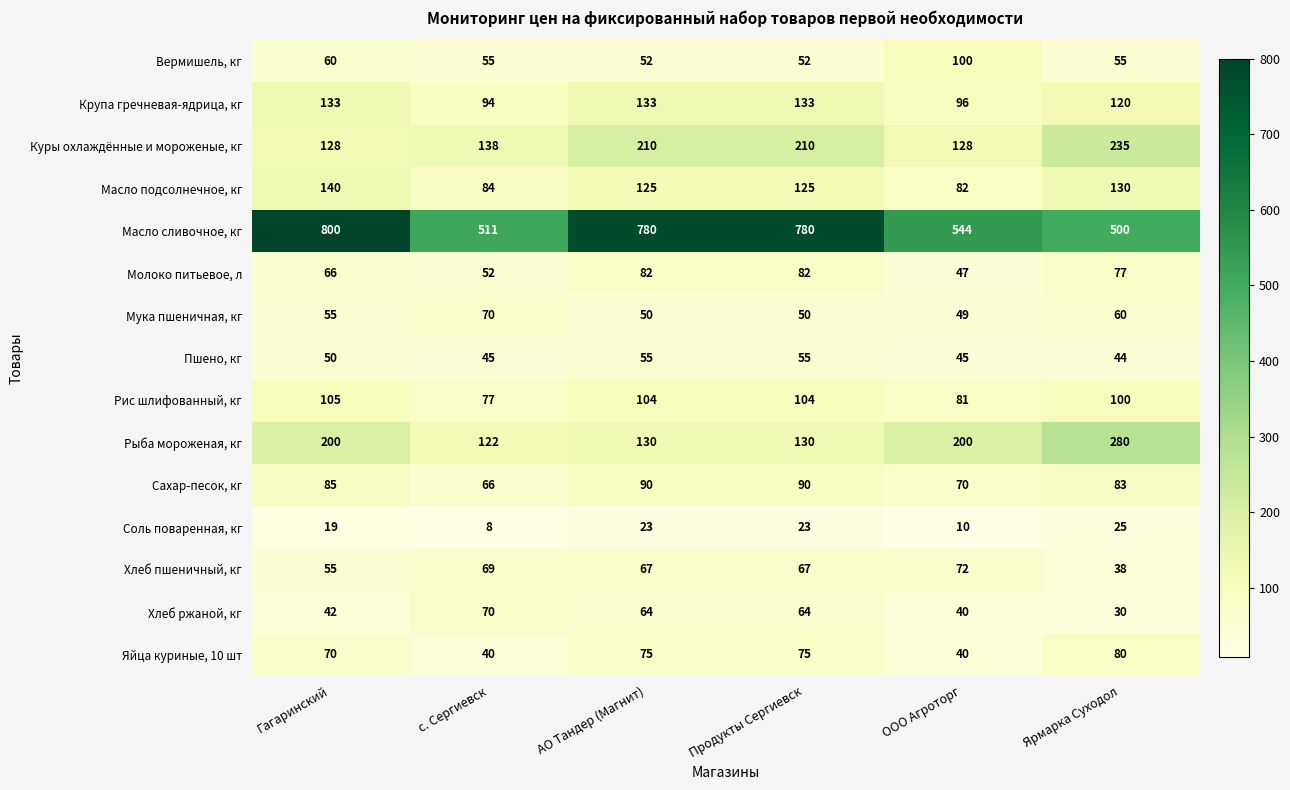

What is the sum of all Пшено, кг values?

294